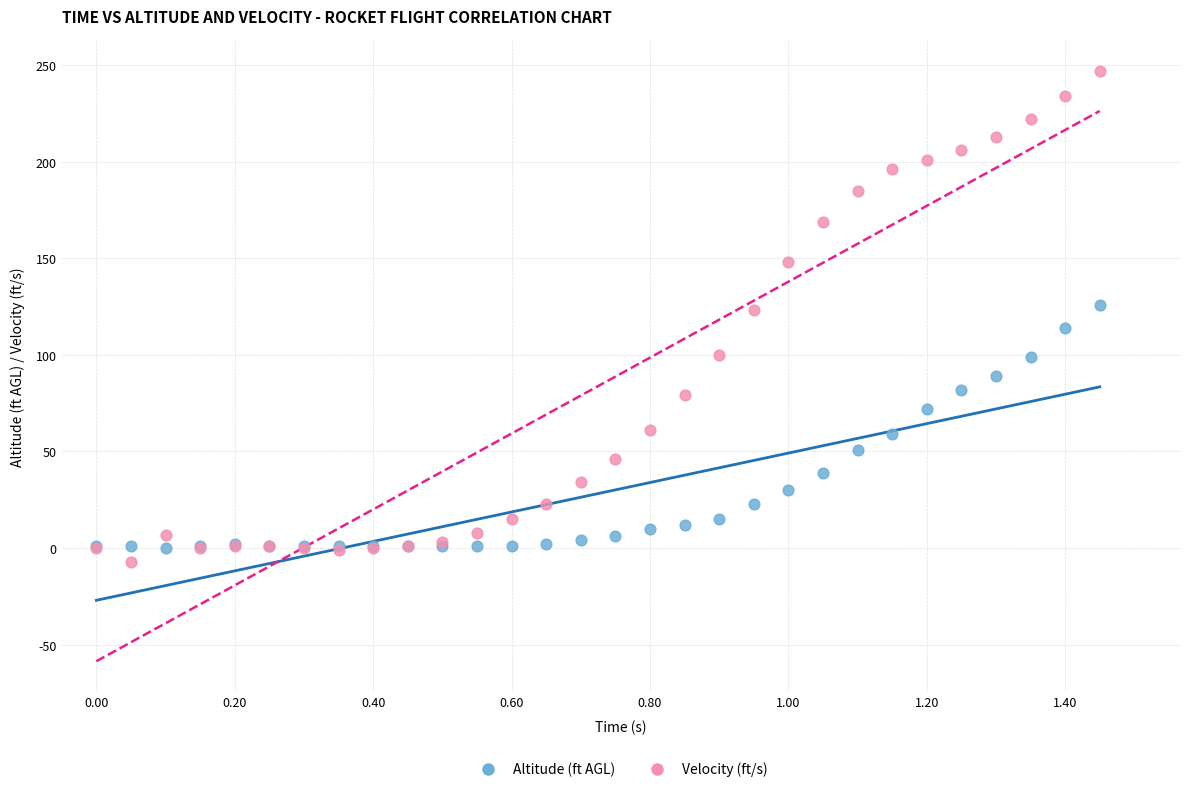

Which series reaches the minimum Y coordinate?

Velocity (ft/s)